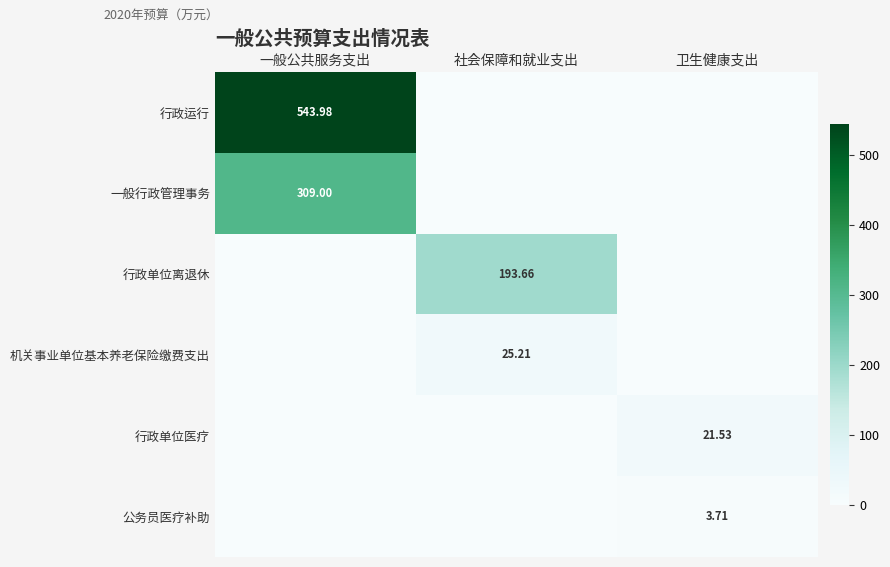

What is the difference between the 行政单位离退休 values at 社会保障和就业支出 and 一般公共服务支出?

193.7